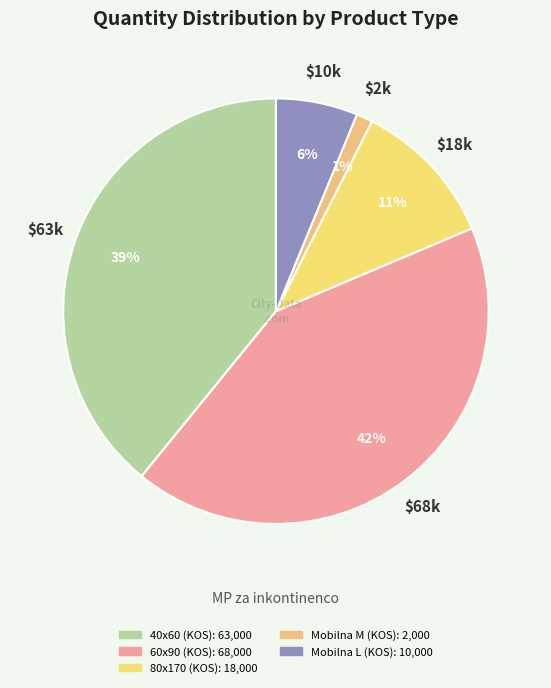

Count the number of slices in the pie.

5